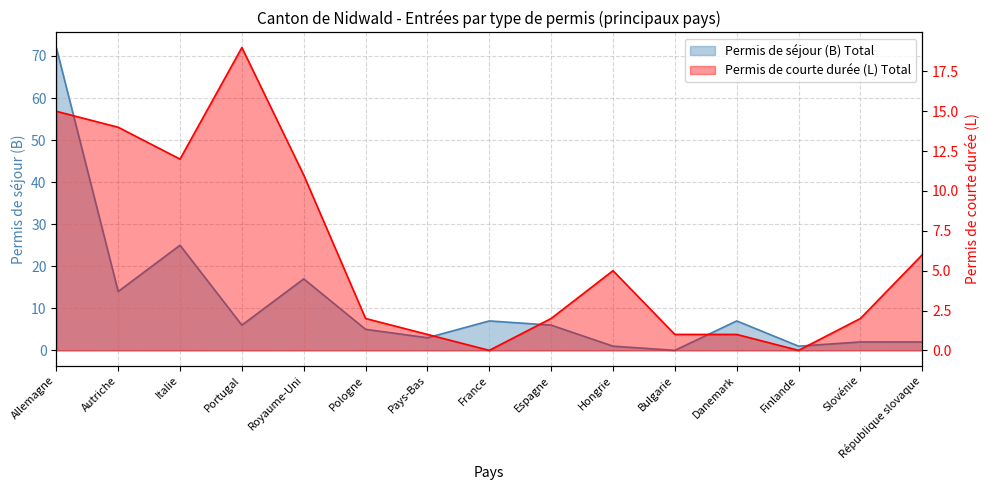

What are all the series names shown in the legend?

Permis de séjour (B) Total, Permis de courte durée (L) Total